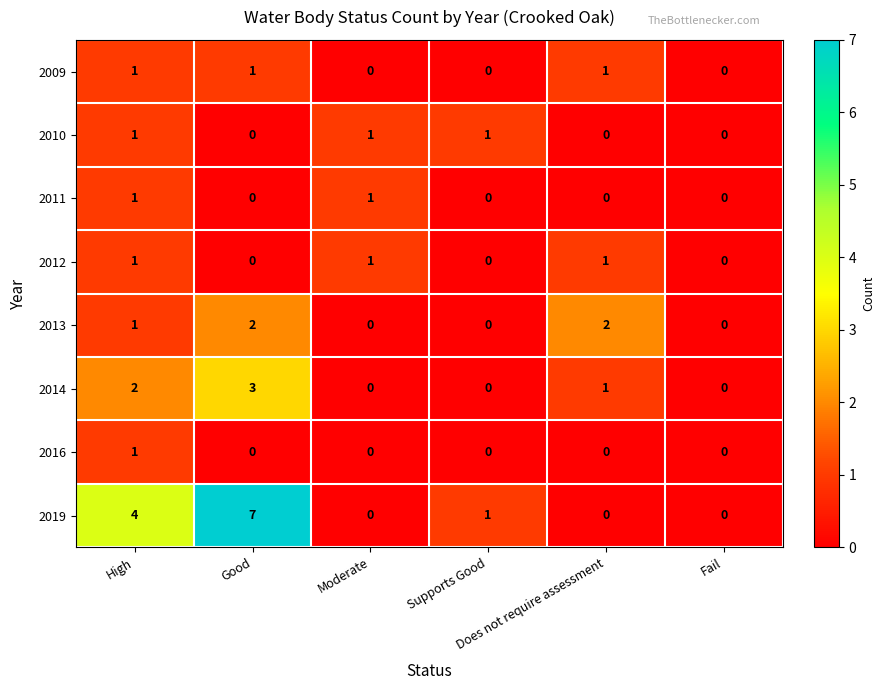

Count the 2013 values in the range 0 to 2.

6